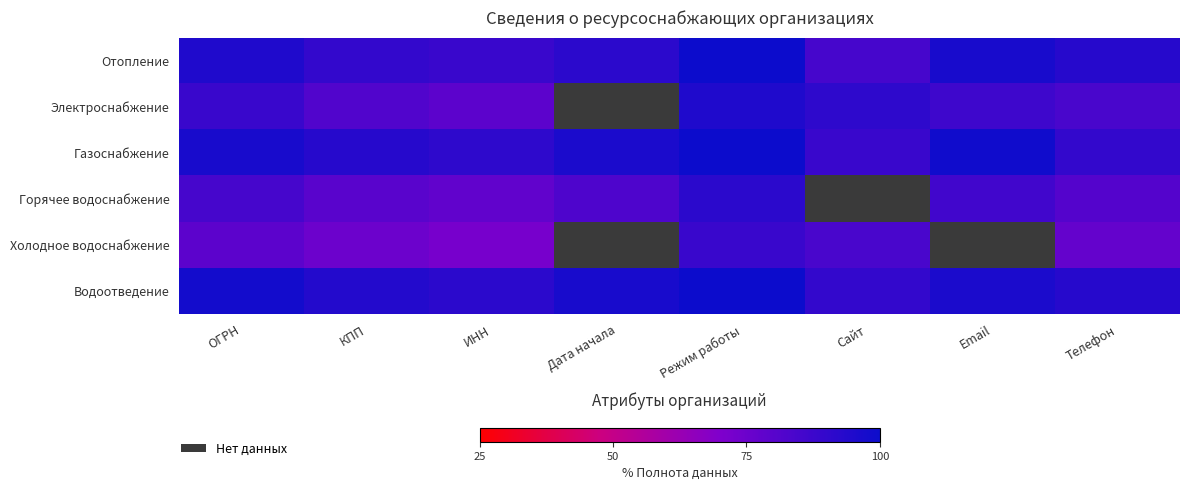

Rank the series by their maximum value, from highest to lowest.

Отопление, Газоснабжение, Водоотведение, Электроснабжение, Горячее водоснабжение, Холодное водоснабжение